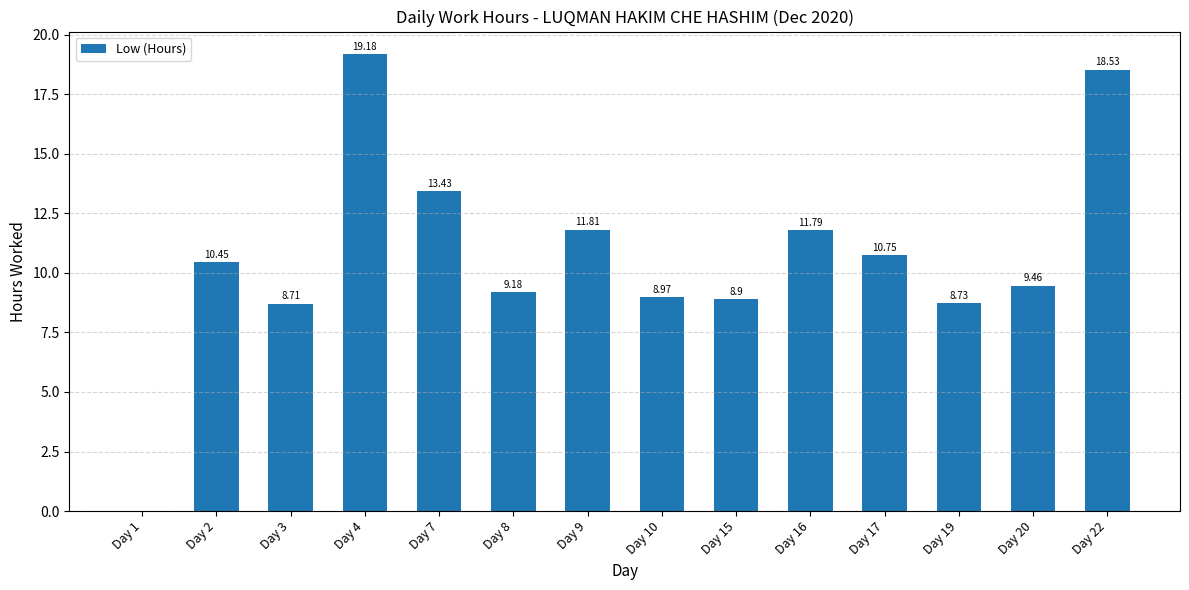

How many values exceed 10?

7